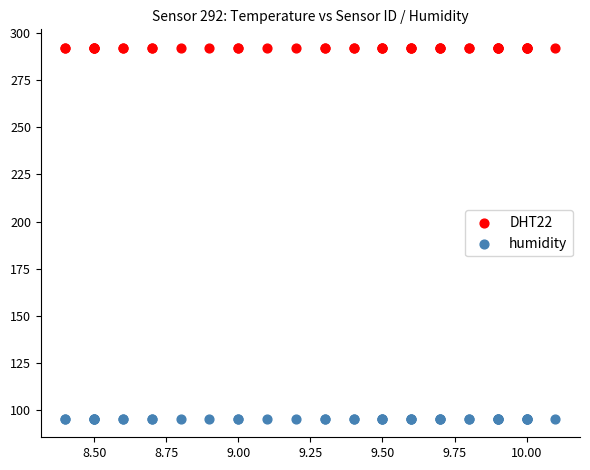

Which series contains the highest Y value?

DHT22